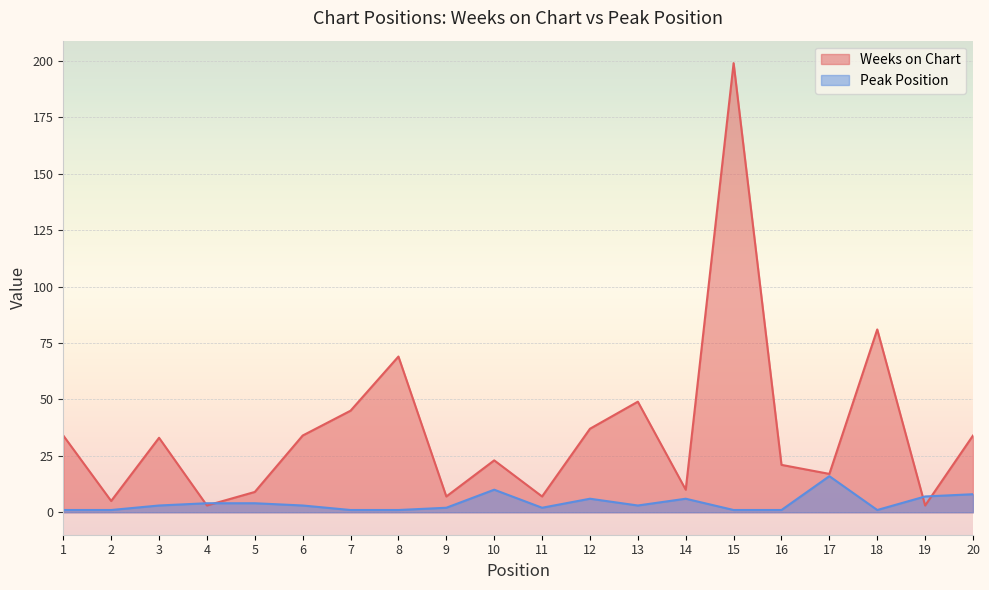

Is the value of Peak Position at 8 greater than the value of Weeks on Chart at 9?

No